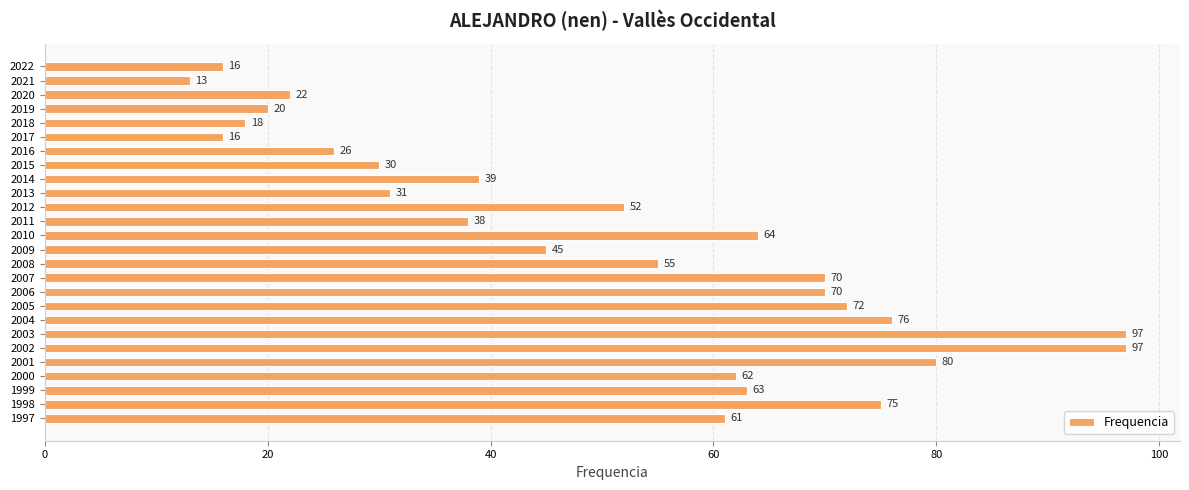

Reading top to bottom, what are all the values shown in this chart?

2022=16	2021=13	2020=22	2019=20	2018=18	2017=16	2016=26	2015=30	2014=39	2013=31	2012=52	2011=38	2010=64	2009=45	2008=55	2007=70	2006=70	2005=72	2004=76	2003=97	2002=97	2001=80	2000=62	1999=63	1998=75	1997=61